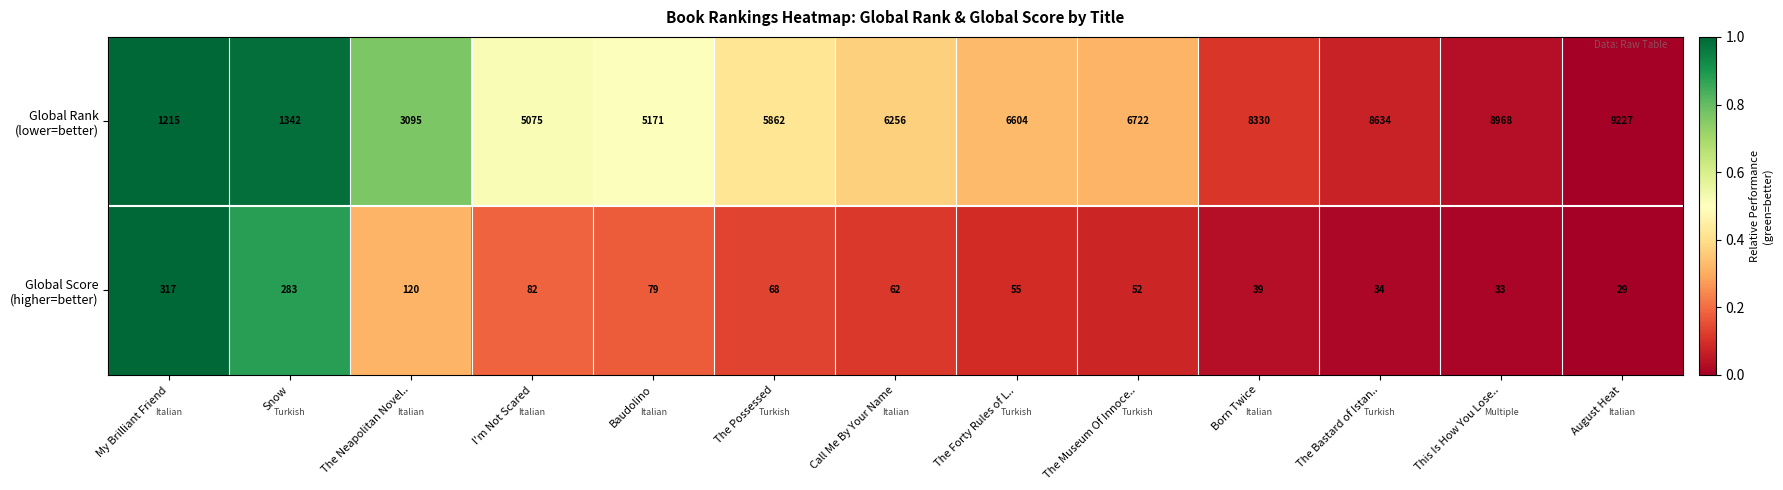

What is the maximum value shown in the chart?

9227